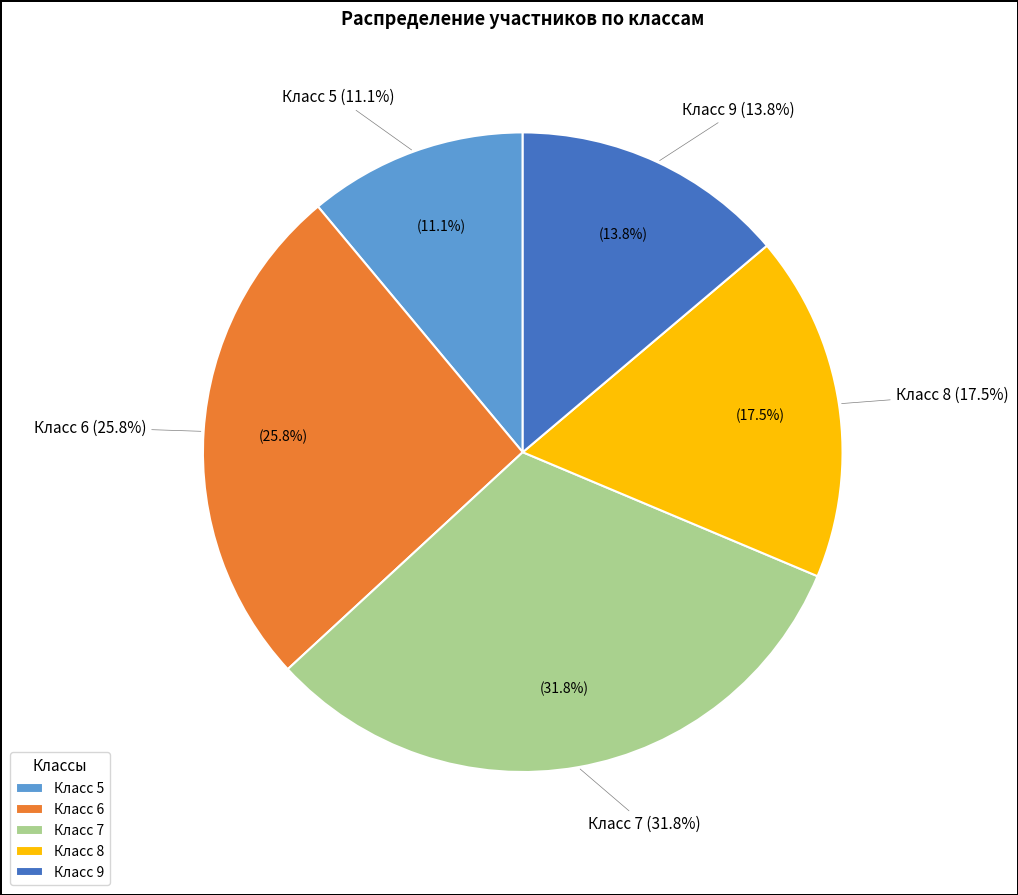

Does 8 represent more than half of the total?

No